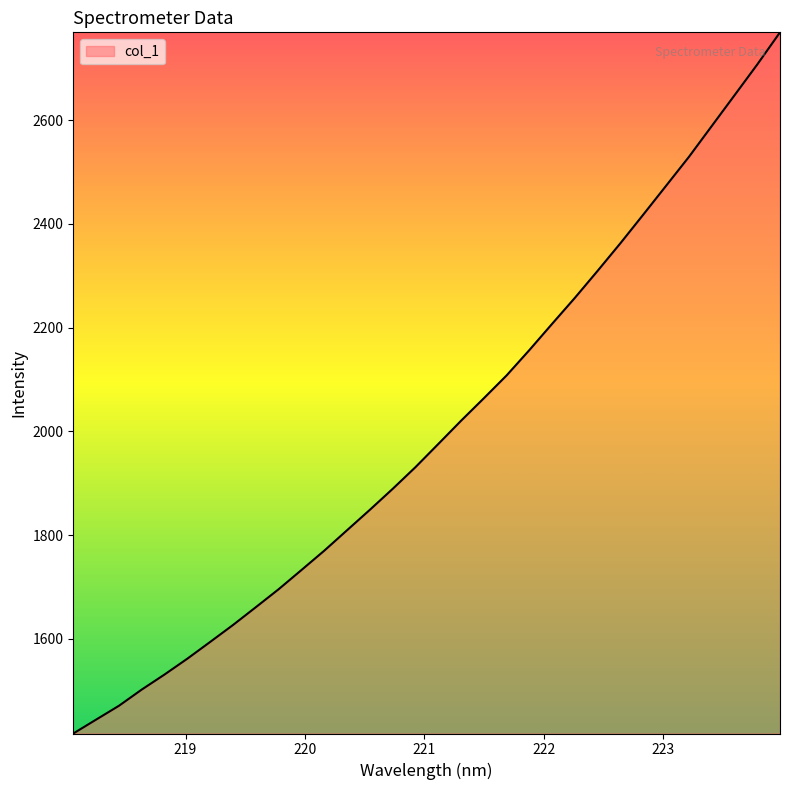

True or false: the data has more than 1 interior local peaks.

False